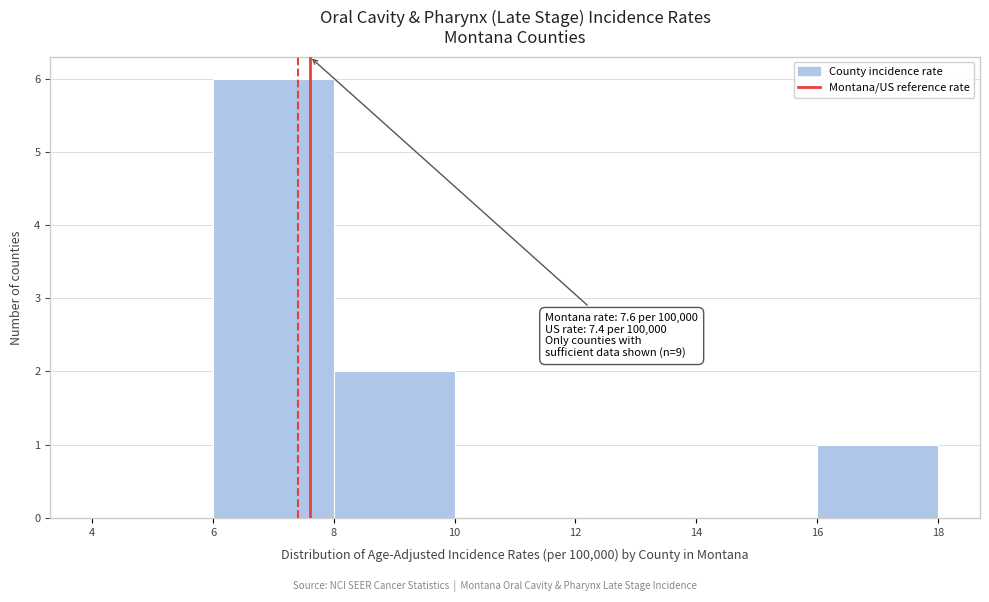

Over which range of the x-axis is the bar tallest?

6 to 8